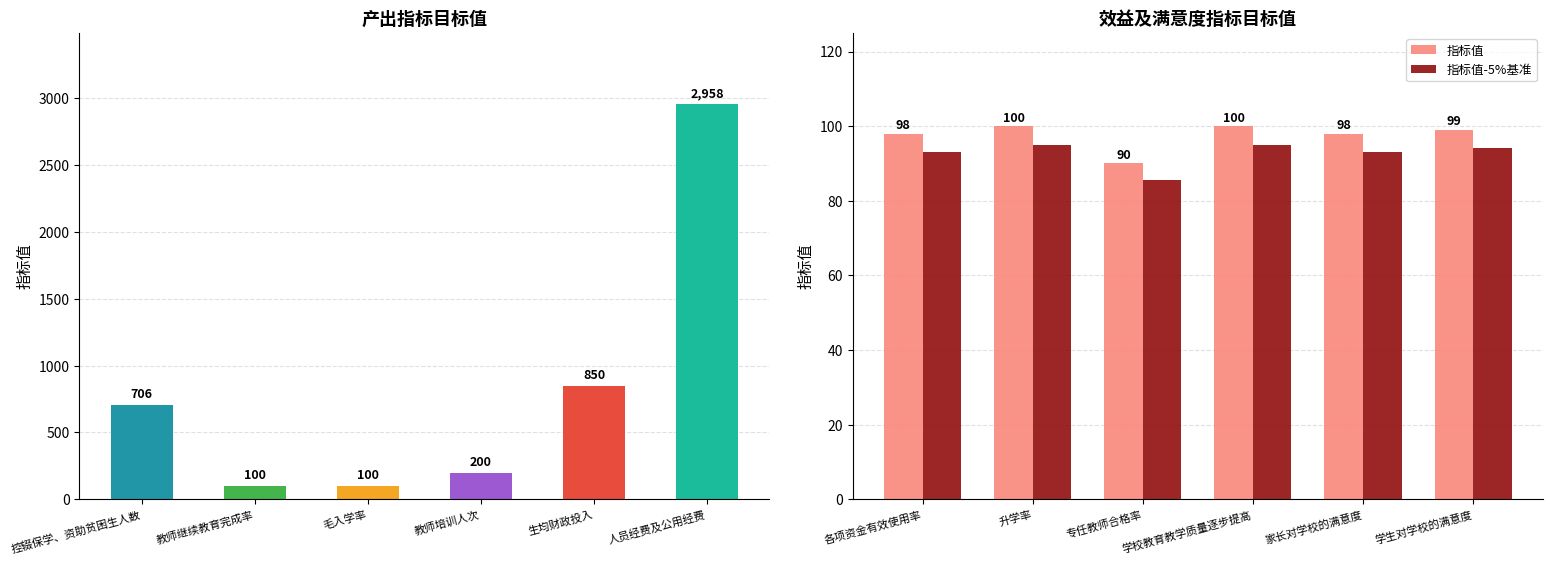

Between 控辍保学、资助贫困生人数 and 毛入学率, which is larger?

控辍保学、资助贫困生人数